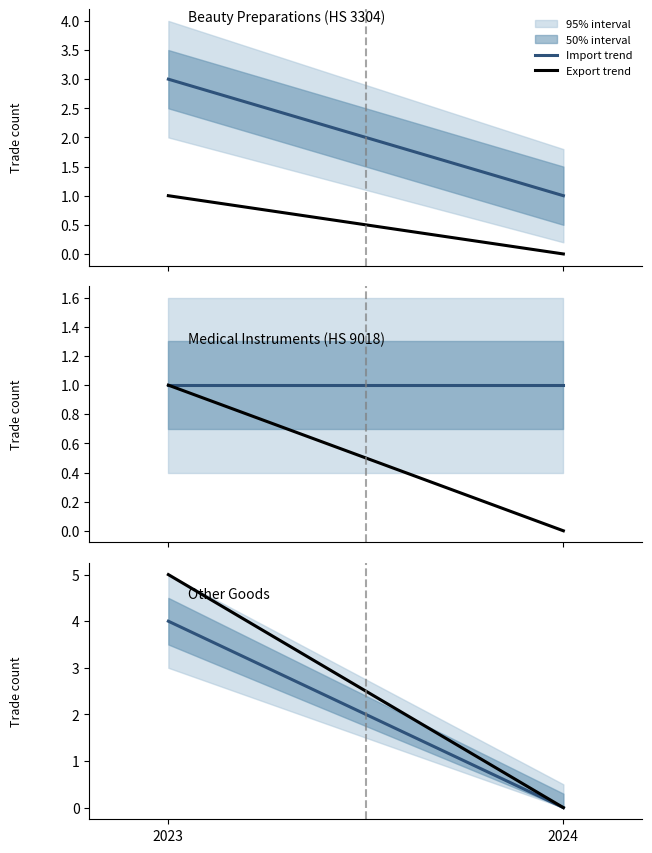

Which category has the highest value in the Export trend series?

2023